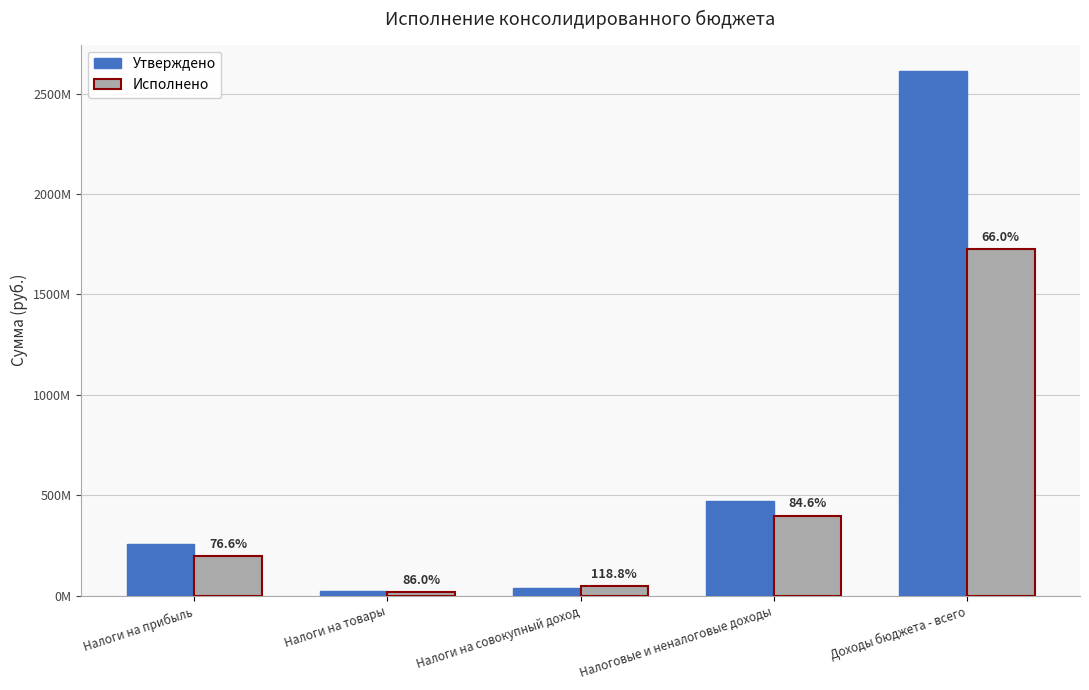

What is the difference between the second highest and second lowest values in the Исполнено series?

351614883.6